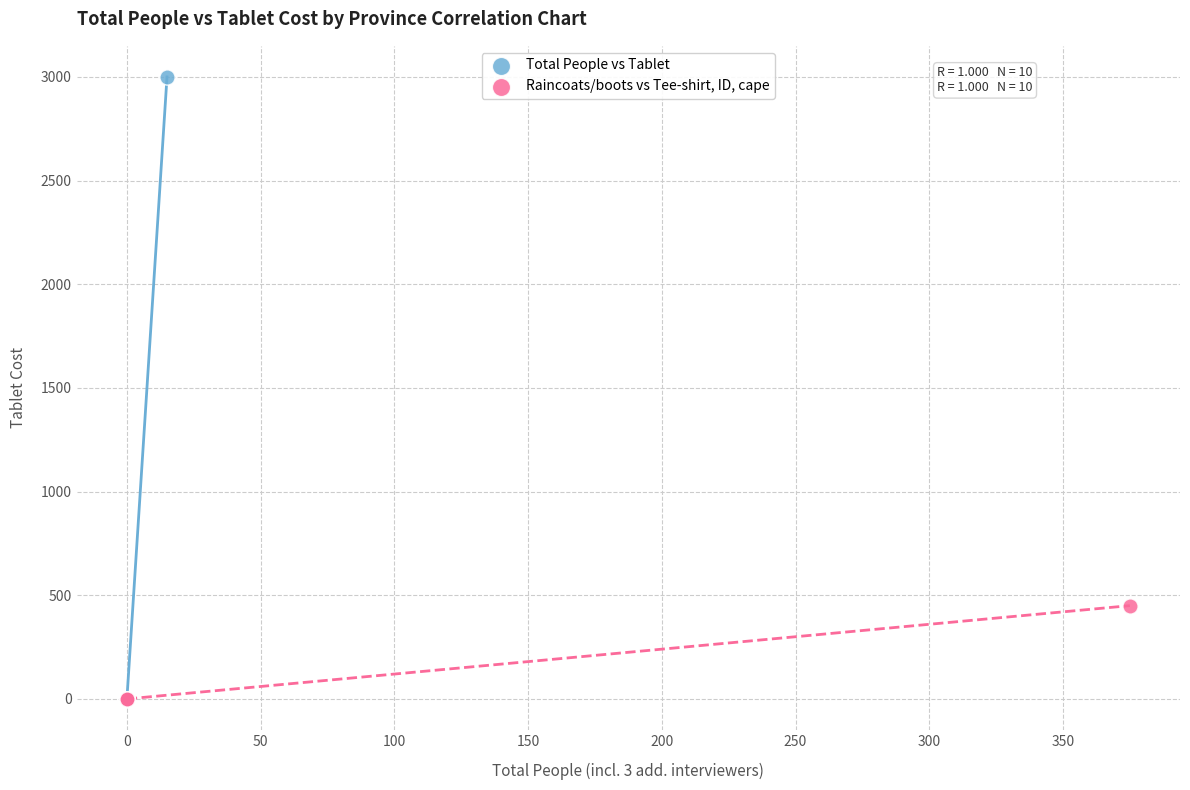

Which series has the largest Y range (max minus min)?

Total People vs Tablet